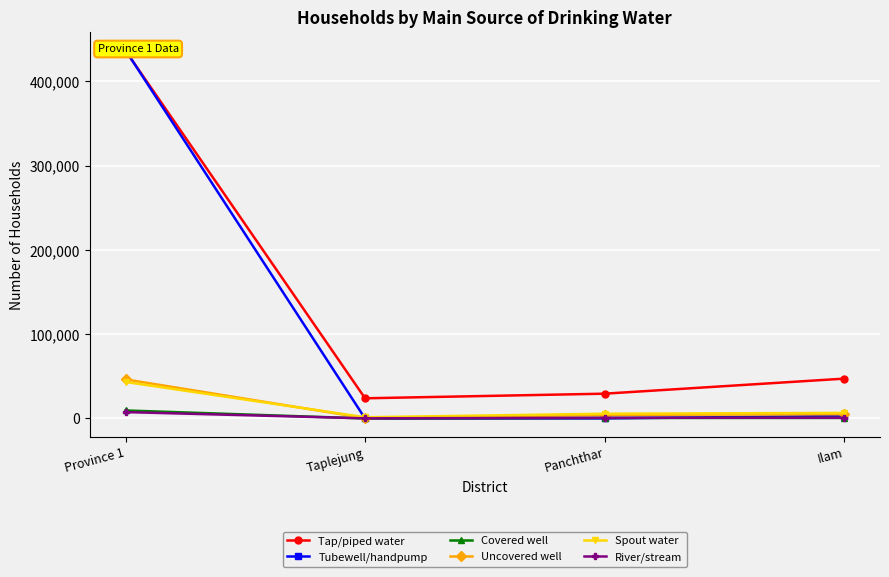

The value of Uncovered well at Taplejung is 475. True or false?

True